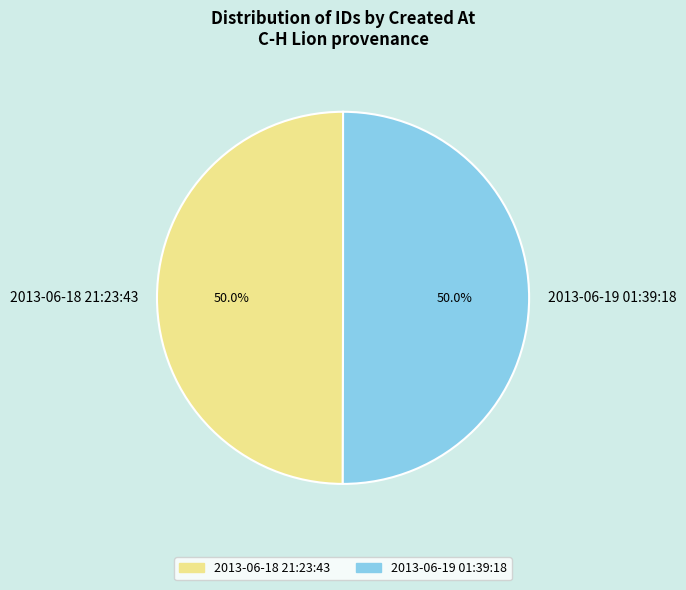

What is the total percentage of 2013-06-18 21:23:43 and 2013-06-19 01:39:18?

100.0%